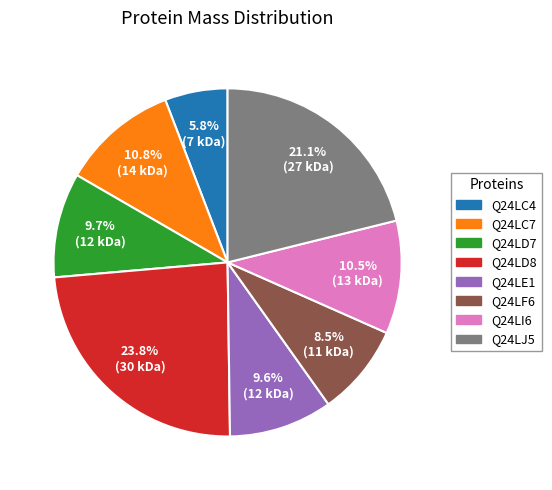

What percentage is NOT represented by Q24LJ5?

78.9%